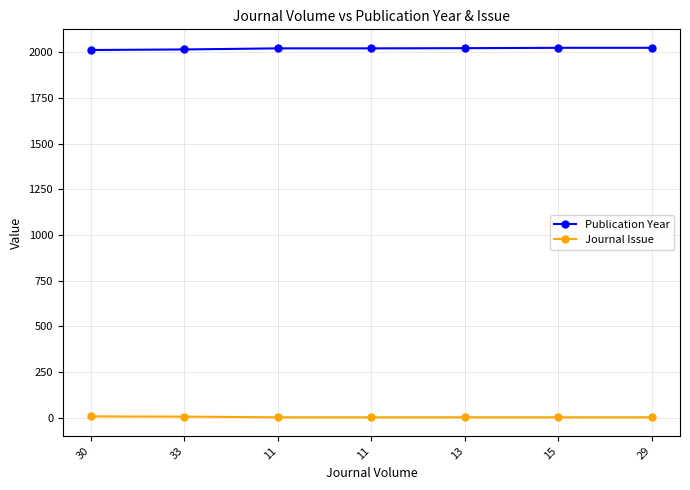

Which series has the largest range (max minus min)?

Publication Year